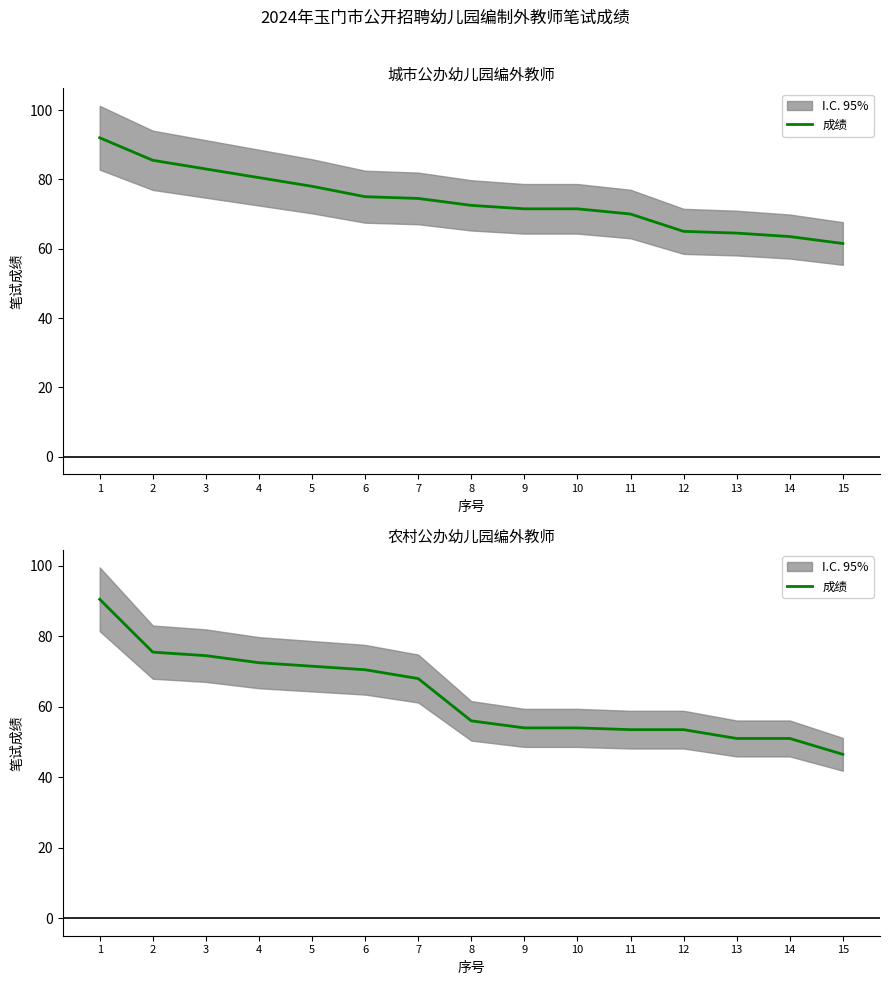

How many lines are shown in the chart?

1